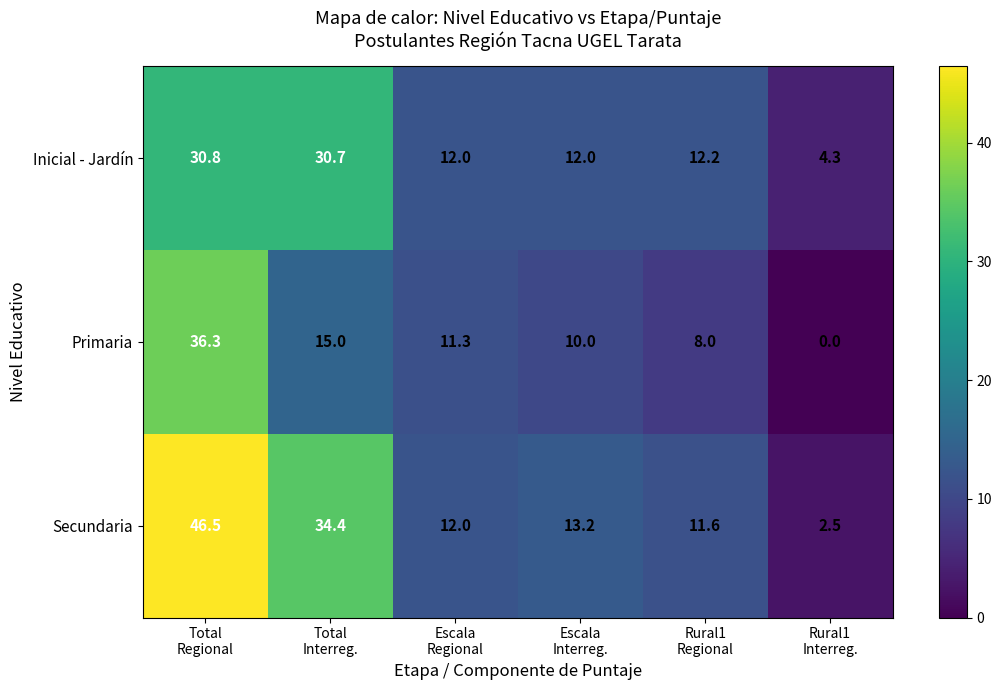

Which series has the widest spread of values?

Secundaria